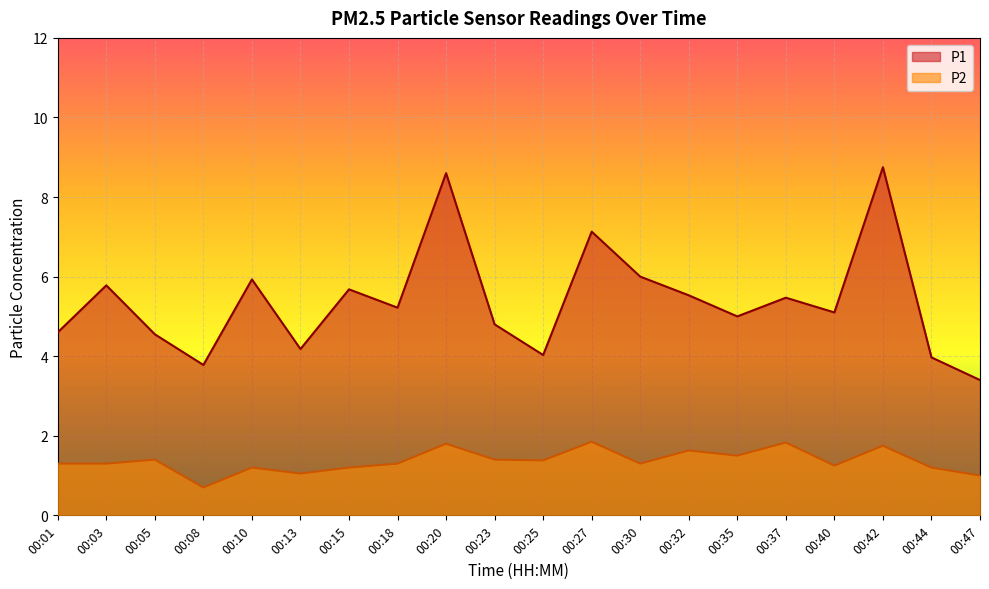

Does the chart display data point markers on the line(s)?

No